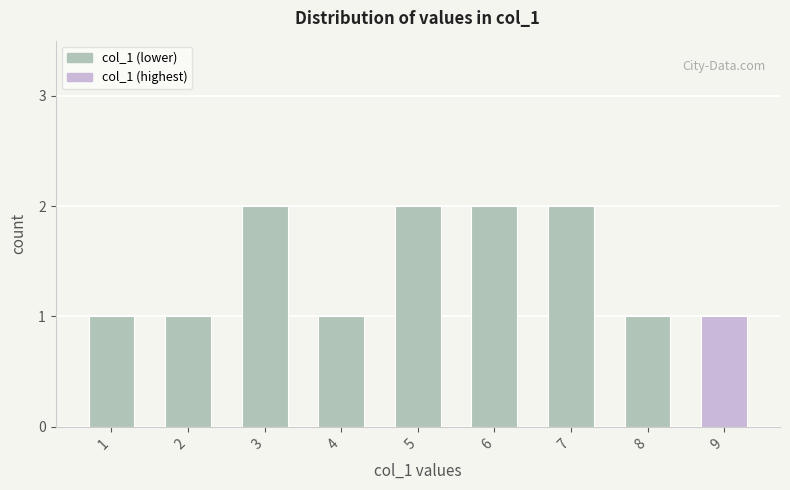

Reading left to right, extract all data points from this chart.

1	1	2	1	2	2	2	1	1